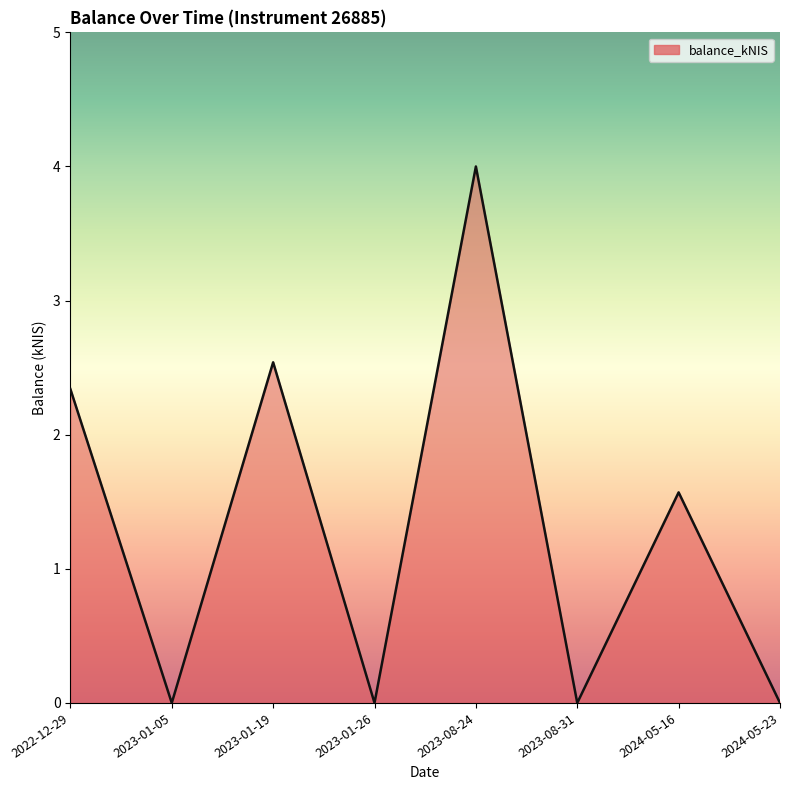

How many distinct data groups are displayed?

1